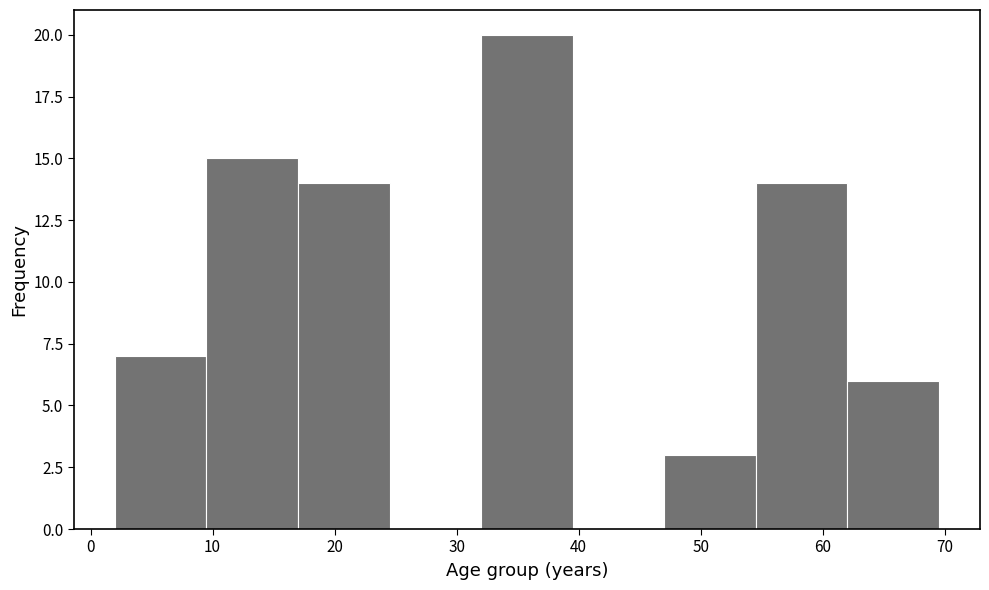

How tall is the bar that spans 54.5 to 62.0 on the x-axis? Neither the bar edges nor the heights are printed on the chart, so give them approximately, as read against the axes.

14